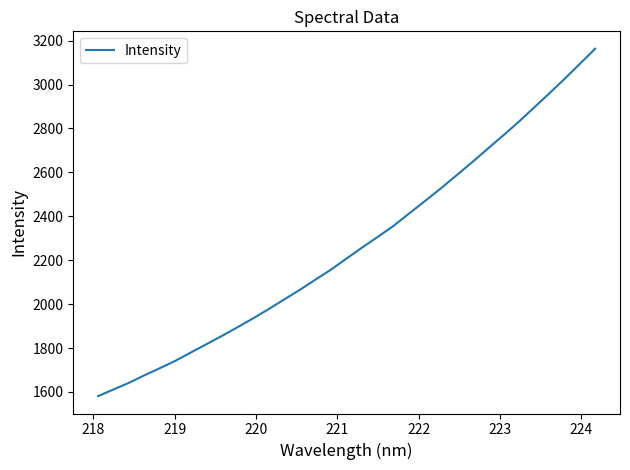

What is the minimum value shown in the chart?

1581.1